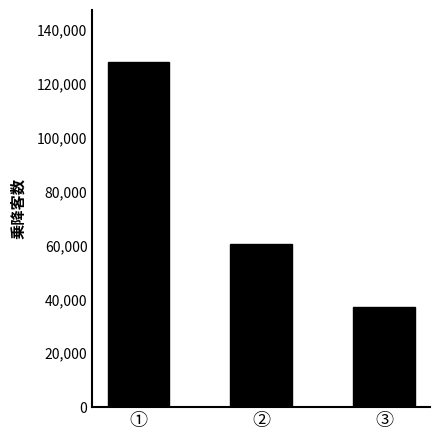

Which category has the lowest value across all series?

③